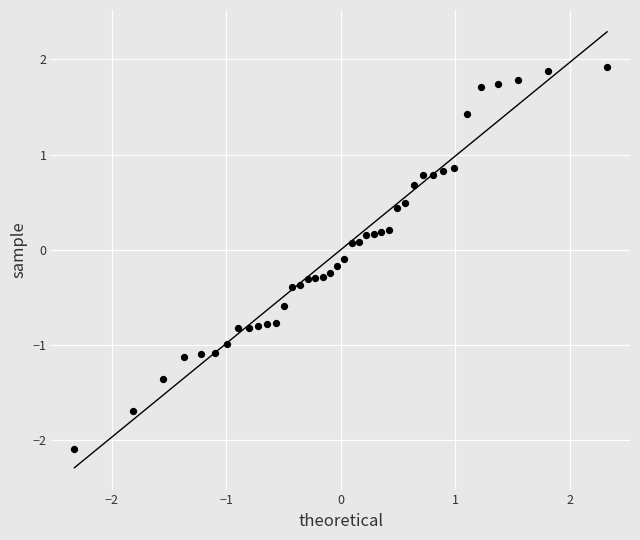

What is the range of Y values (max minus min)?

4.0